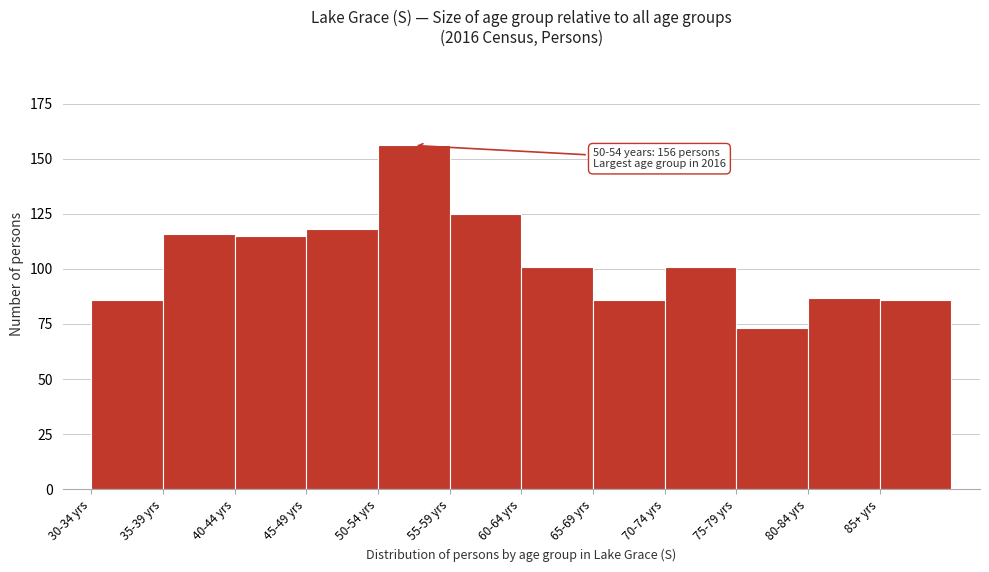

Reading left to right, list all the values displayed in this chart.

30-34 yrs=86	35-39 yrs=116	40-44 yrs=115	45-49 yrs=118	50-54 yrs=156	55-59 yrs=125	60-64 yrs=101	65-69 yrs=86	70-74 yrs=101	75-79 yrs=73	80-84 yrs=87	85+ yrs=86